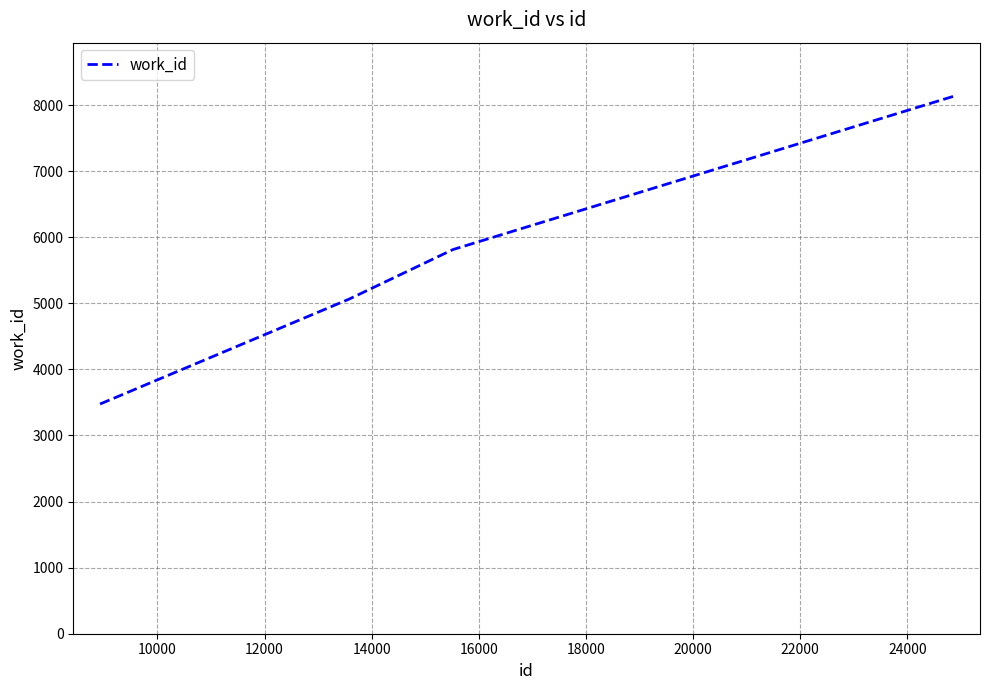

True or false: there are more than 0 points higher than both neighbors.

False